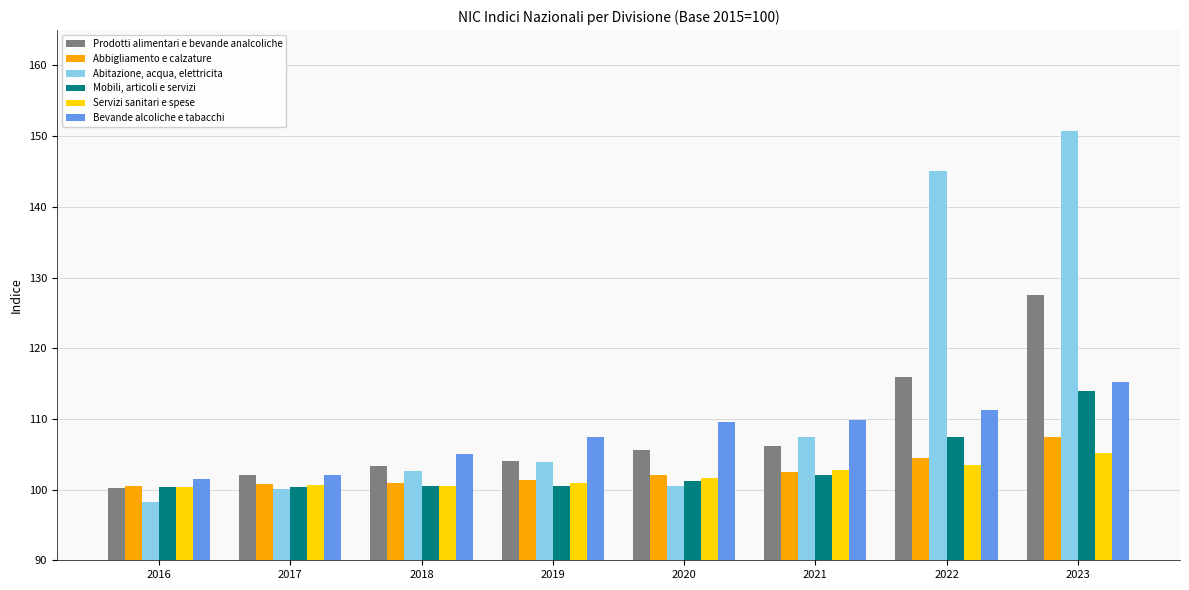

Which series has the widest spread of values?

Abitazione, acqua, elettricita